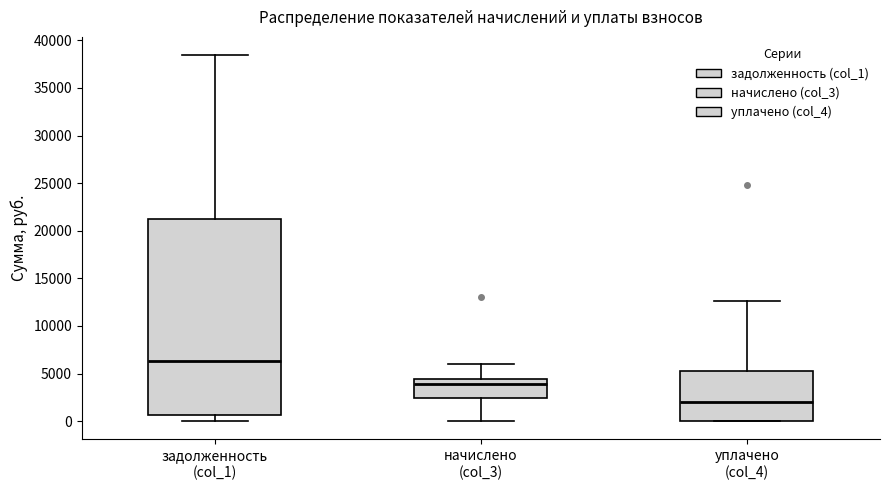

Reading left to right, read every box against the y-axis: the position of its median line, the range the box covers, and the ends of its whiskers. The values are not printed on the chart, so give them approximately, as read against the axis.

задолженность (col_1): median 6500, box 500 to 21500, whiskers 0 to 38500
начислено (col_3): median 4000, box 2500 to 4500, whiskers 0 to 6000
уплачено (col_4): median 2000, box 0 to 5500, whiskers 0 to 12500